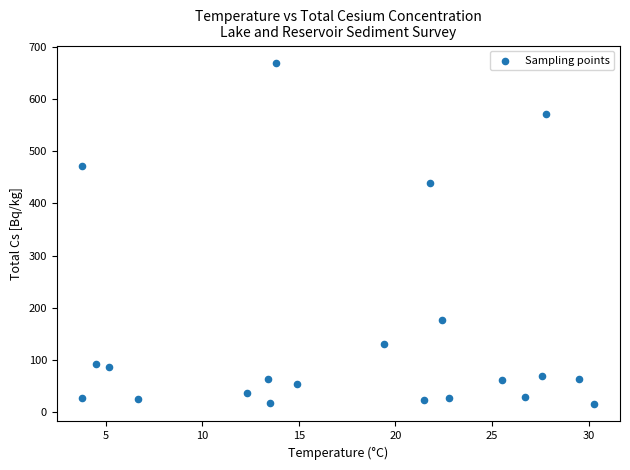

What Y value in the scatter plot is closest to 342?

438.5